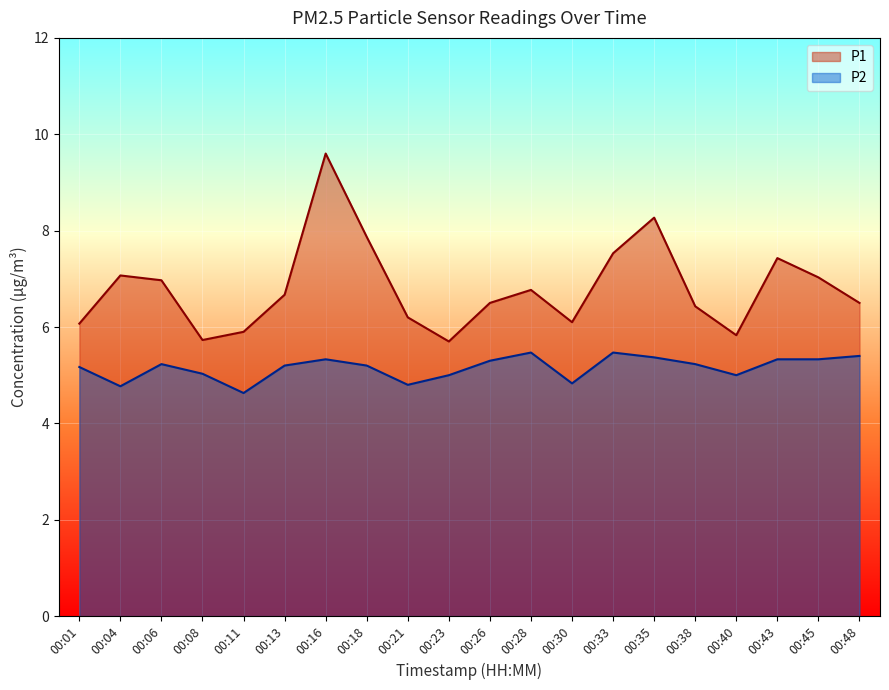

List the labels in order of P2 value, largest first.

00:28, 00:33, 00:48, 00:35, 00:16, 00:43, 00:45, 00:26, 00:06, 00:38, 00:13, 00:18, 00:01, 00:08, 00:23, 00:40, 00:30, 00:21, 00:04, 00:11